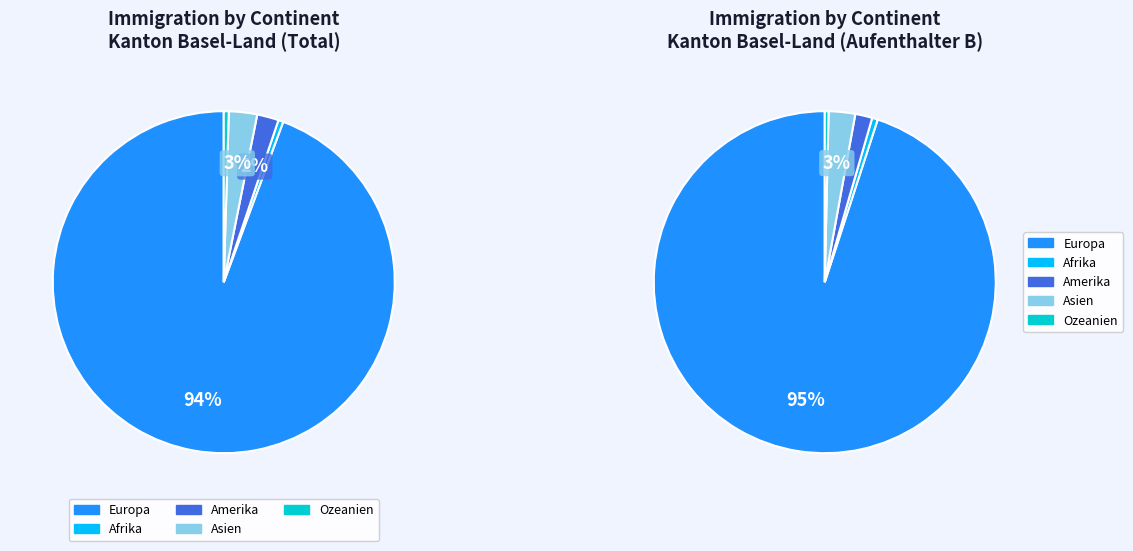

Is there any slice that represents more than half of the pie?

Yes